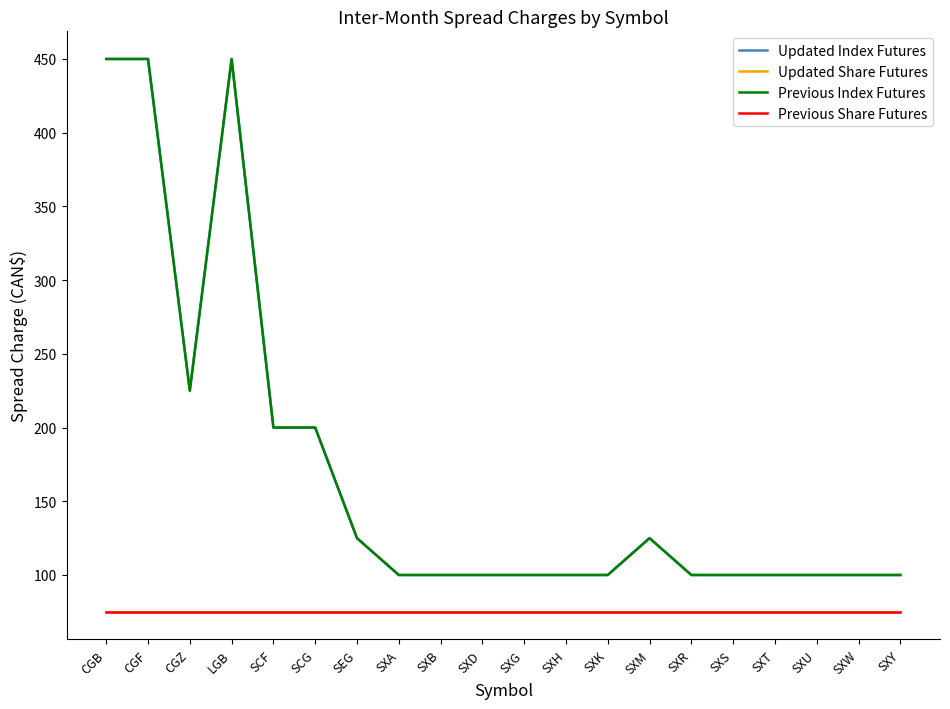

Does the chart display data point markers on the line(s)?

No